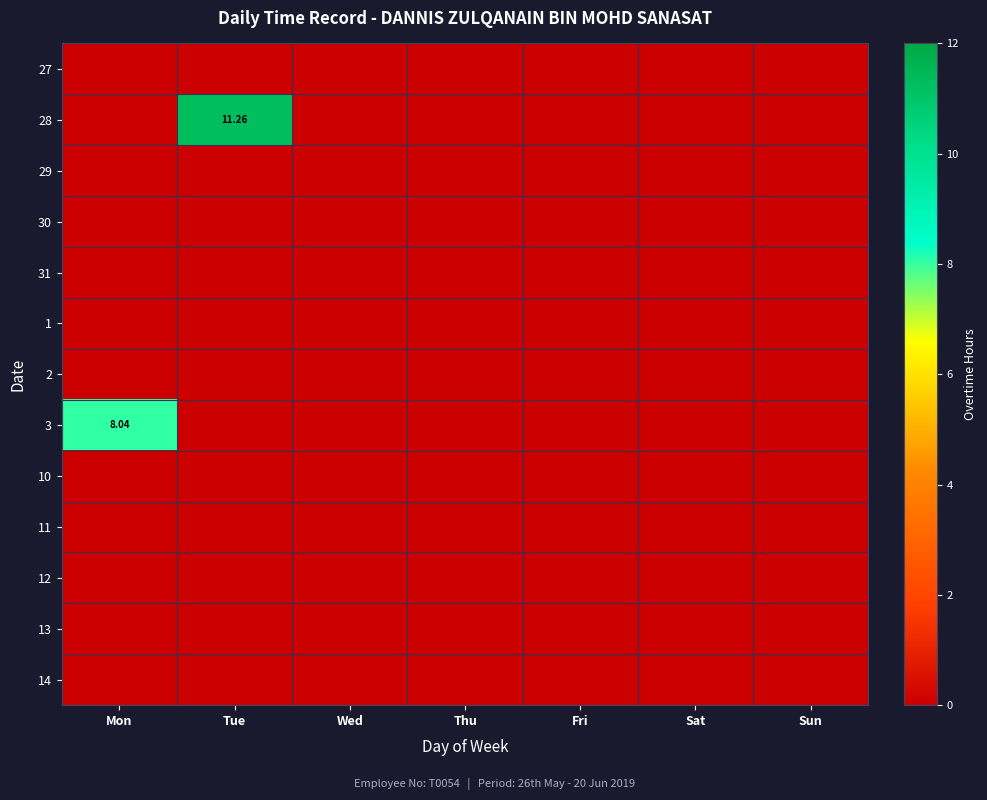

At Sun, list the series in order from largest to smallest.

27, 28, 29, 30, 31, 1, 2, 3, 10, 11, 12, 13, 14